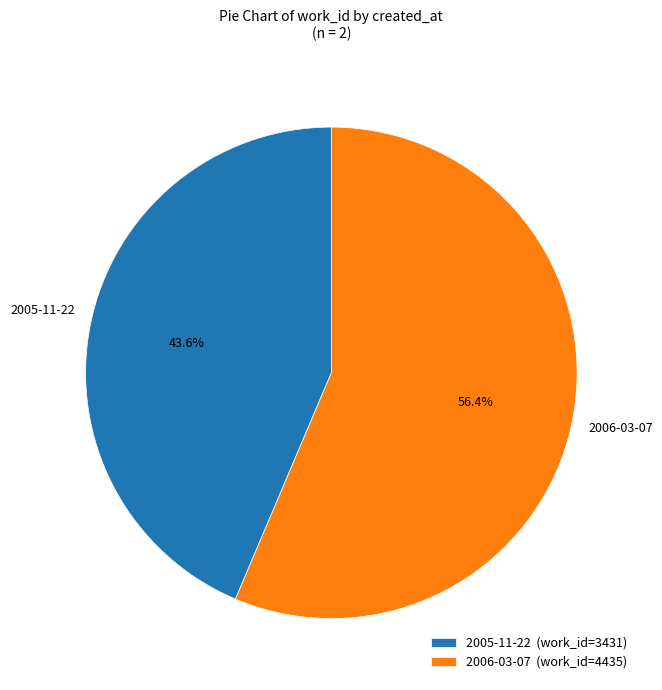

What percentage is the 2005-11-22 slice, to the nearest percent?

44%